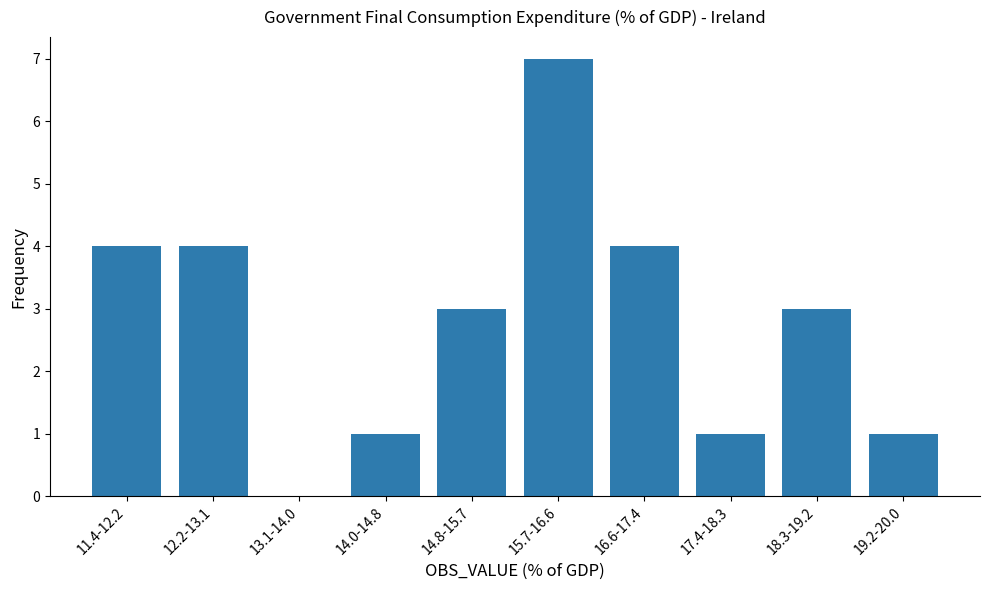

Reading left to right, transcribe all the data shown in this chart.

11.4-12.2=4	12.2-13.1=4	13.1-14.0=0	14.0-14.8=1	14.8-15.7=3	15.7-16.6=7	16.6-17.4=4	17.4-18.3=1	18.3-19.2=3	19.2-20.0=1